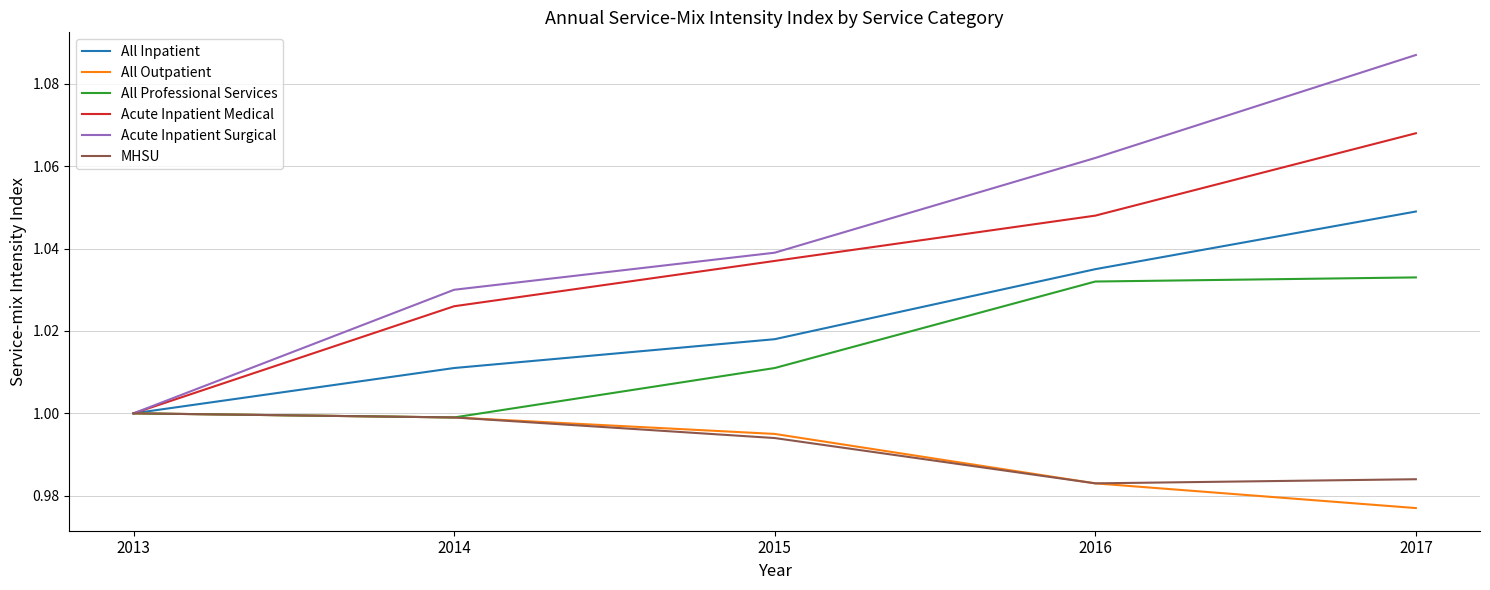

Which series has the largest total across all categories?

Acute Inpatient Surgical